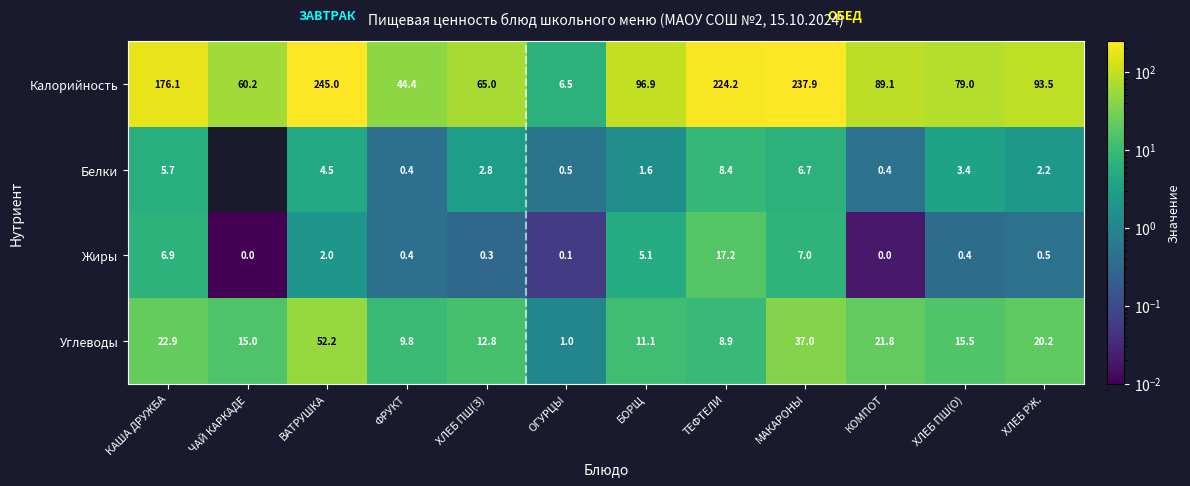

What is the approximate value of Калорийность at ЧАЙ КАРКАДЕ?

60.2